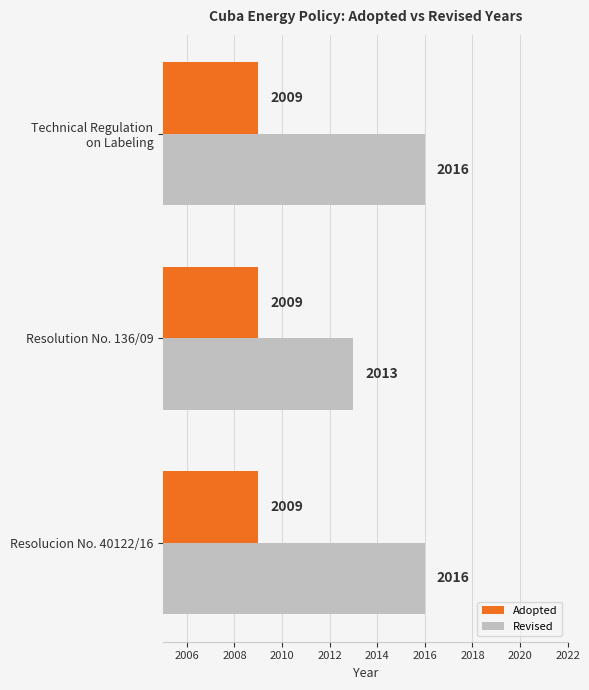

What value does the Adopted series have at Resolucion No. 40122/16?

2009